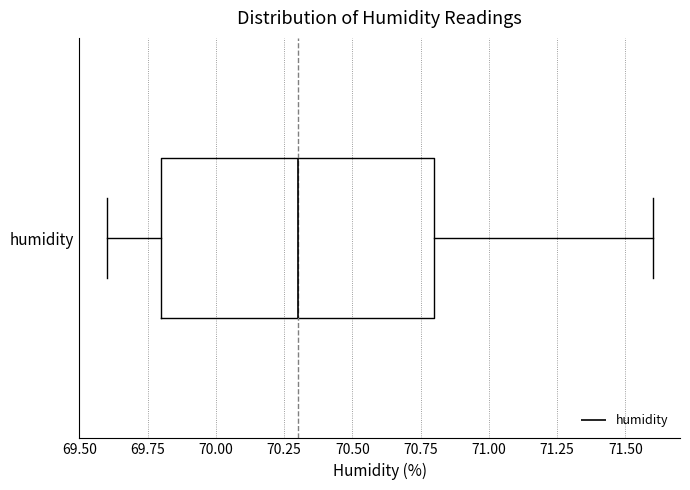

Read this box plot against the x-axis: the position of the median line, the range covered by the box, and the ends of both whiskers. The values are not printed on the chart, so give them approximately, as read against the axis.

median 70.3, box 69.8 to 70.8, whiskers 69.6 to 71.6